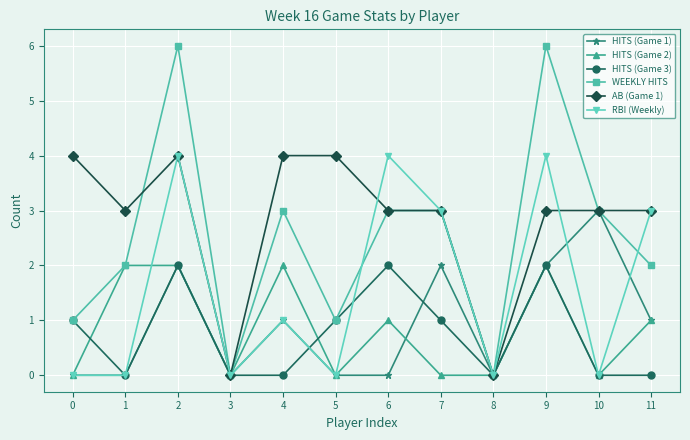

Reading right to left, what are all the values shown in this chart?

HITS (Game 1): 1	3	2	0	2	0	0	1	0	2	0	0
HITS (Game 2): 1	0	2	0	0	1	0	2	0	2	2	0
HITS (Game 3): 0	0	2	0	1	2	1	0	0	2	0	1
WEEKLY HITS: 2	3	6	0	3	3	1	3	0	6	2	1
AB (Game 1): 3	3	3	0	3	3	4	4	0	4	3	4
RBI (Weekly): 3	0	4	0	3	4	0	1	0	4	0	0